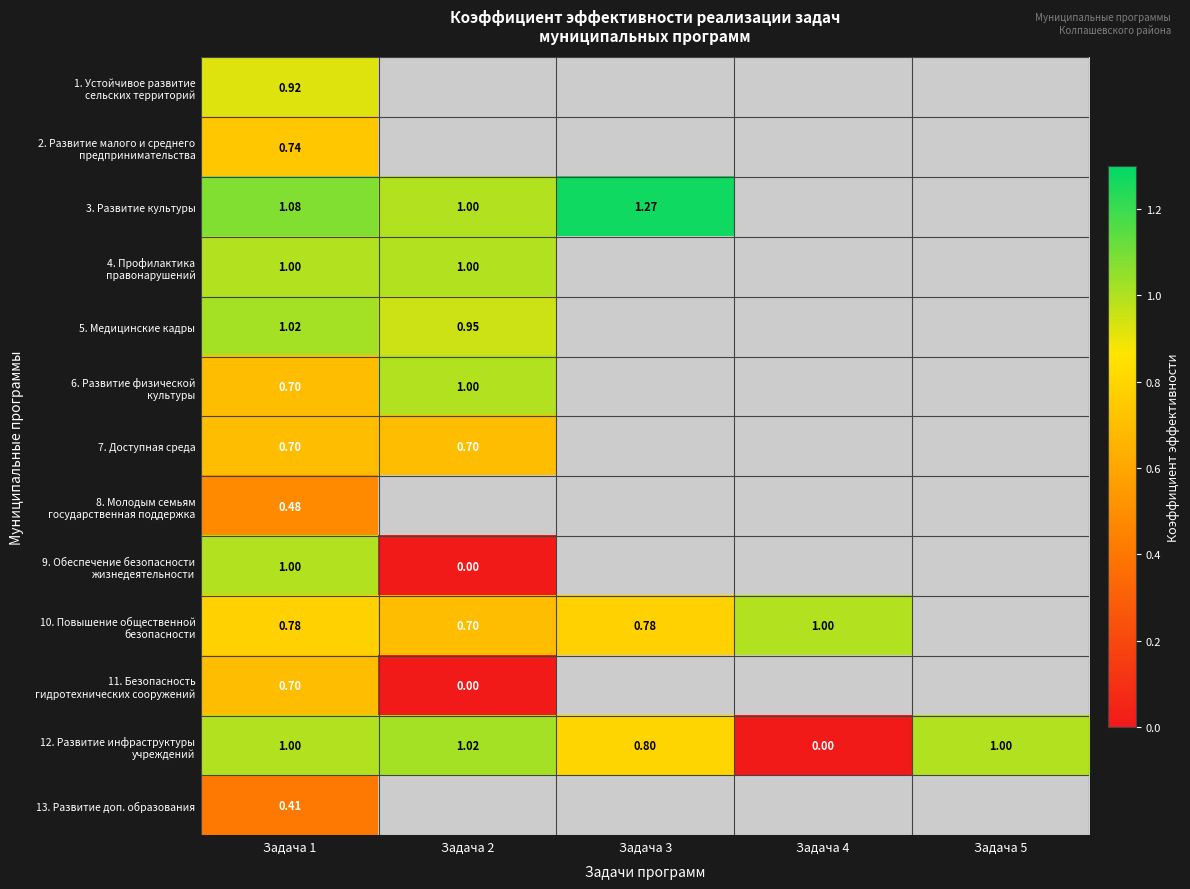

What is the approximate value of 9. Обеспечение безопасности жизнедеятельности at Задача 1?

1.0